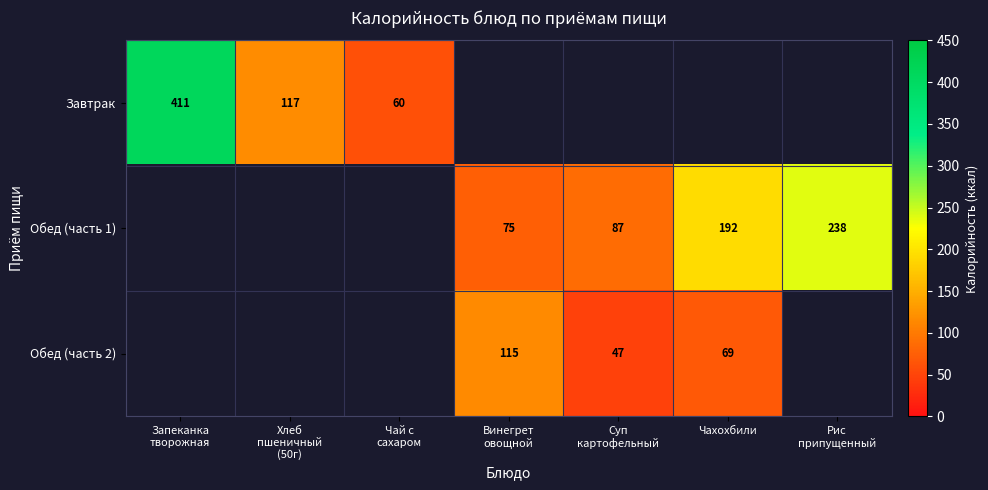

Count the number of categories in the chart.

7